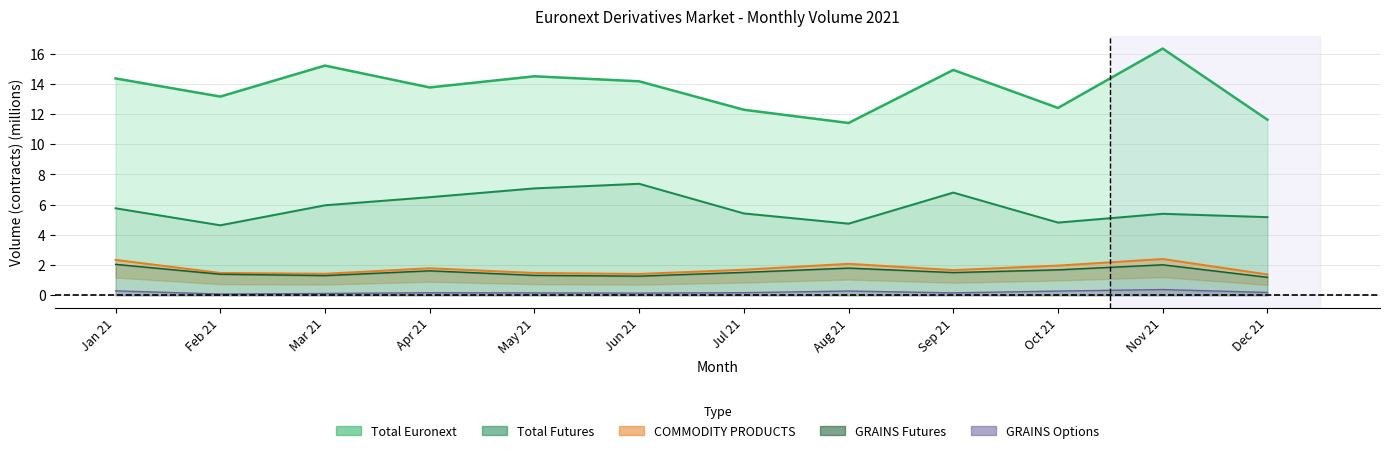

Reading left to right, transcribe all the data shown in this chart.

Total Euronext: Jan 21=14.4	Feb 21=13.2	Mar 21=15.2	Apr 21=13.8	May 21=14.5	Jun 21=14.2	Jul 21=12.3	Aug 21=11.4	Sep 21=14.9	Oct 21=12.4	Nov 21=16.3	Dec 21=11.6
Total Futures: Jan 21=5.8	Feb 21=4.6	Mar 21=6.0	Apr 21=6.5	May 21=7.1	Jun 21=7.4	Jul 21=5.4	Aug 21=4.7	Sep 21=6.8	Oct 21=4.8	Nov 21=5.4	Dec 21=5.2
COMMODITY PRODUCTS: Jan 21=2.3	Feb 21=1.5	Mar 21=1.4	Apr 21=1.8	May 21=1.5	Jun 21=1.4	Jul 21=1.7	Aug 21=2.1	Sep 21=1.7	Oct 21=2.0	Nov 21=2.4	Dec 21=1.4
GRAINS AND OILSEEDS Futures: Jan 21=2.1	Feb 21=1.4	Mar 21=1.3	Apr 21=1.6	May 21=1.3	Jun 21=1.3	Jul 21=1.5	Aug 21=1.8	Sep 21=1.5	Oct 21=1.7	Nov 21=2.0	Dec 21=1.2
GRAINS AND OILSEEDS Options: Jan 21=0.3	Feb 21=0.1	Mar 21=0.1	Apr 21=0.2	May 21=0.2	Jun 21=0.1	Jul 21=0.2	Aug 21=0.3	Sep 21=0.2	Oct 21=0.3	Nov 21=0.4	Dec 21=0.2